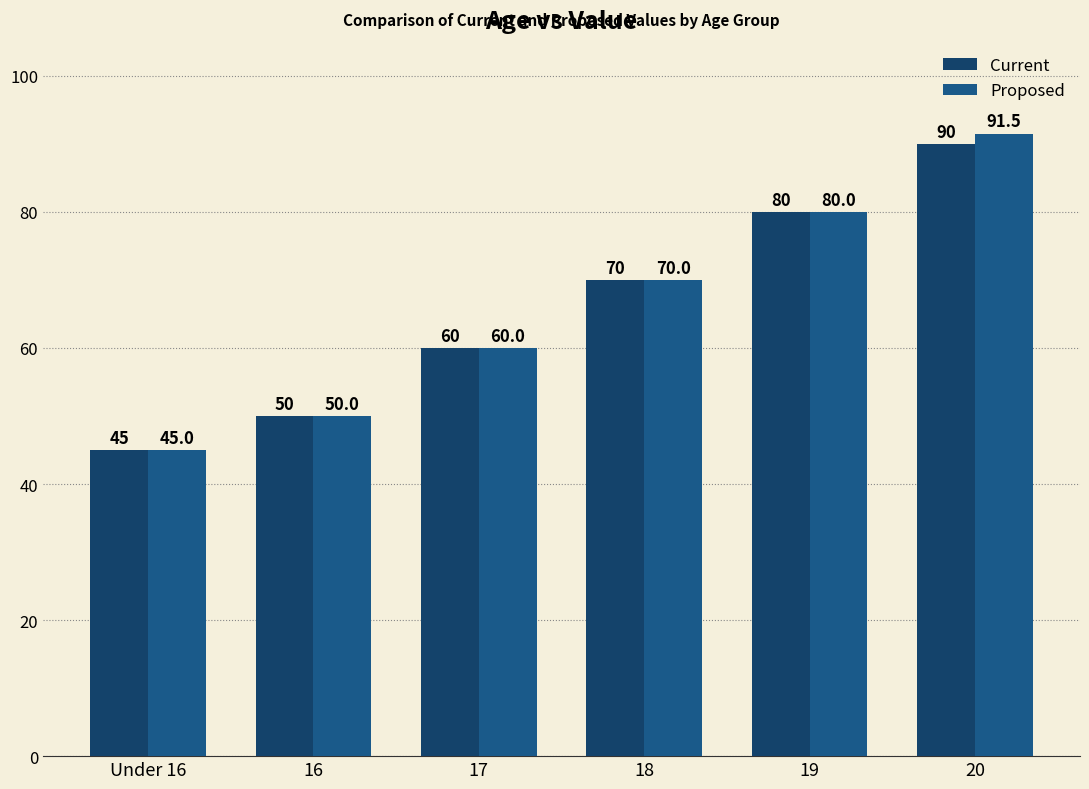

At which category is the sum across all series the highest?

20